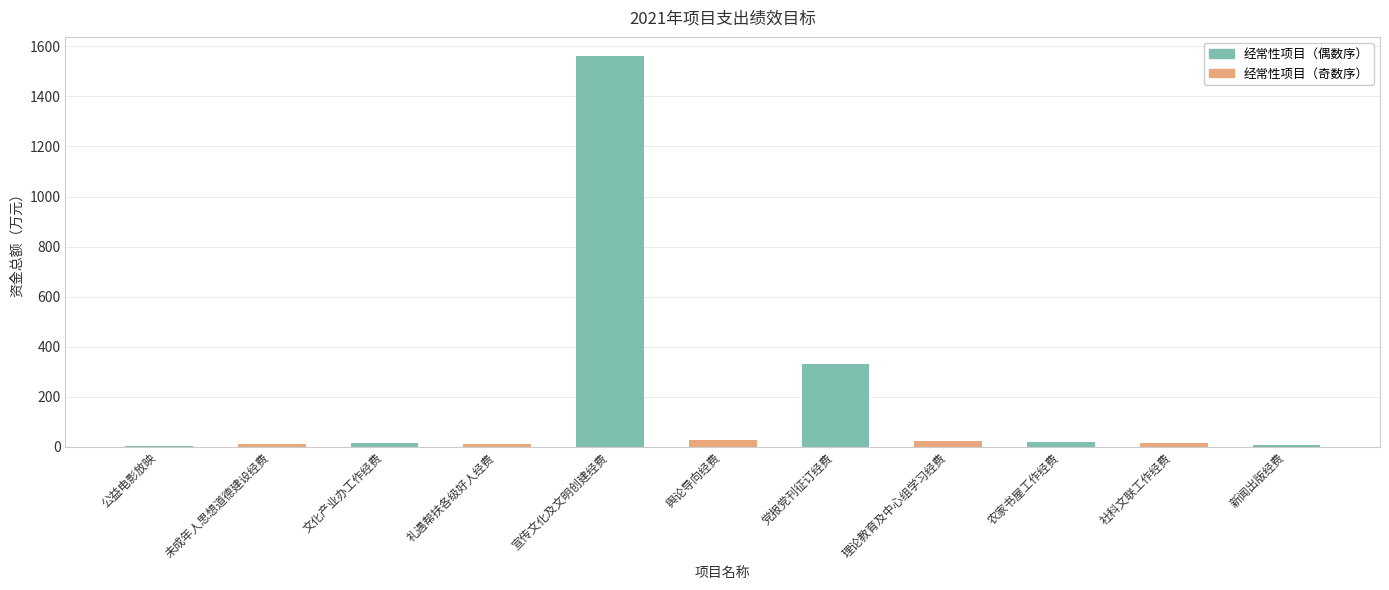

Which label corresponds to the largest value in the chart?

宣传文化及文明创建经费